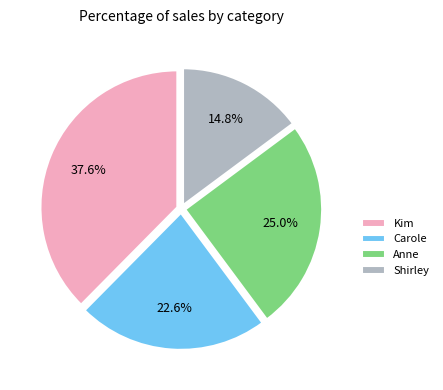

Do Anne and Shirley together represent more than half of the pie?

No